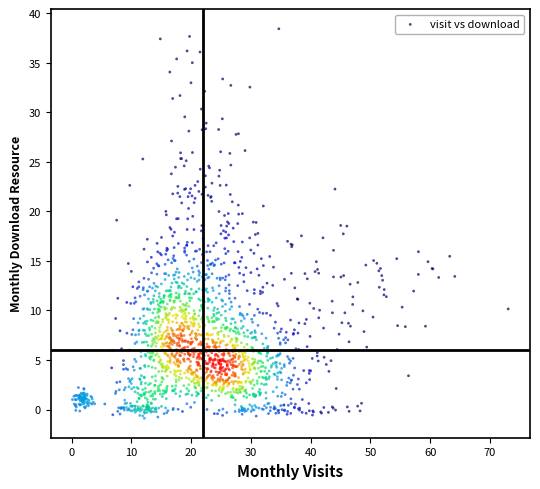

What is the range of X values (max minus min)?

72.9